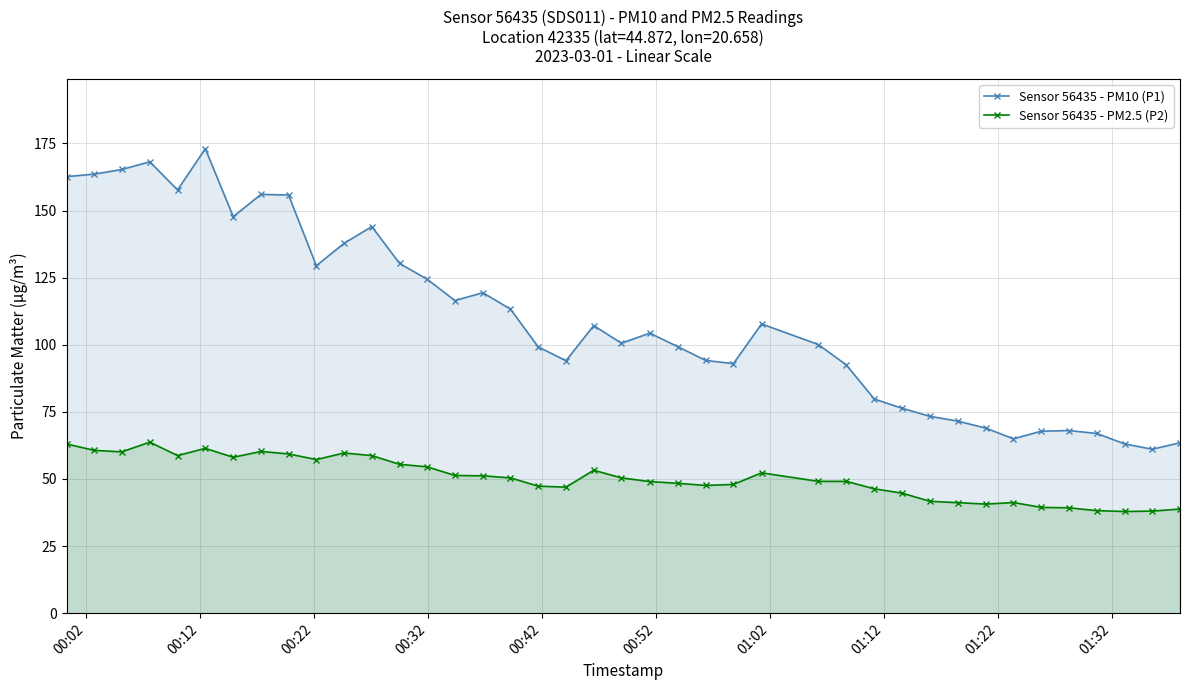

List the series in order of their overall mean, highest first.

Sensor 56435 - PM10 (P1), Sensor 56435 - PM2.5 (P2)